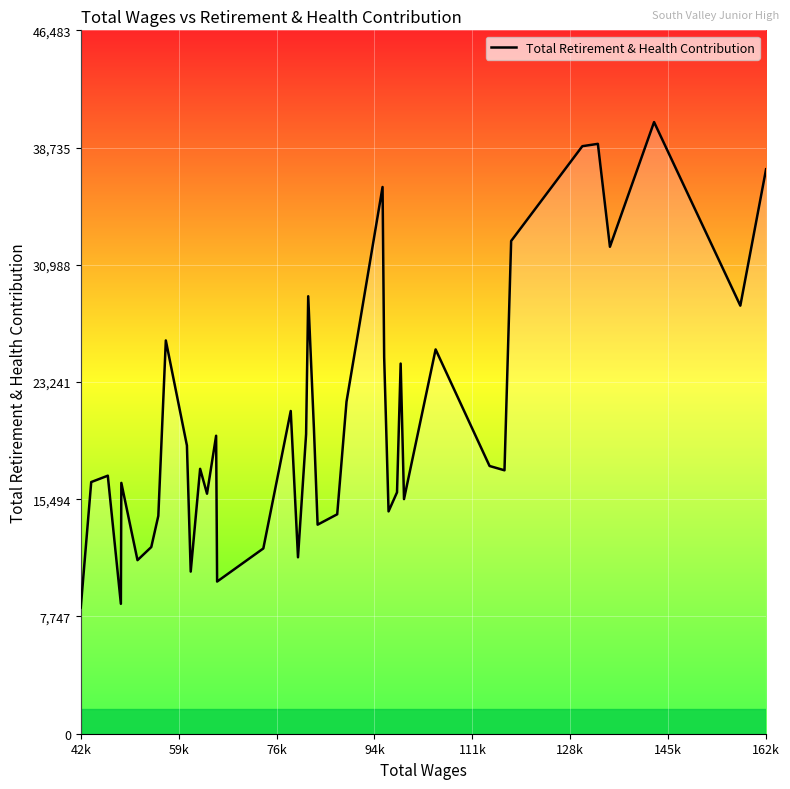

What is the minimum value shown in the chart?

8338